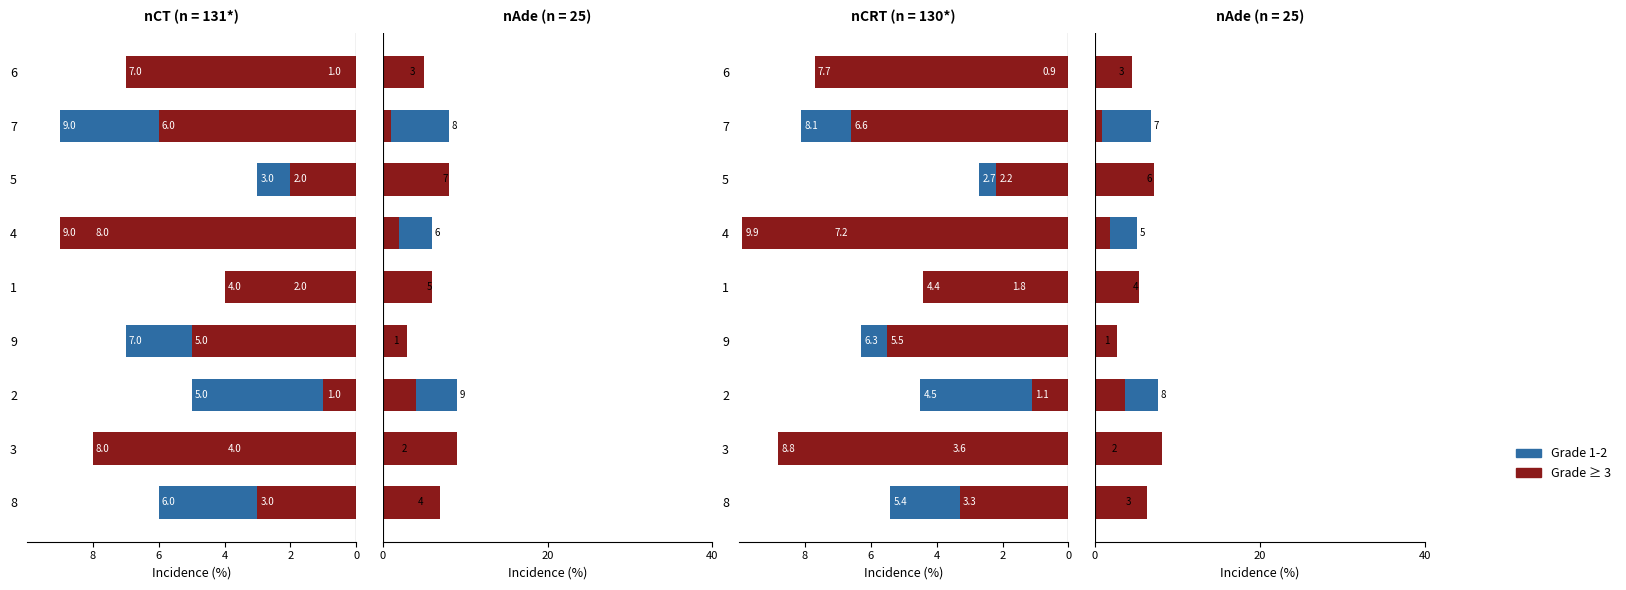

Which series has the largest total across all categories?

Grade ≥ 3